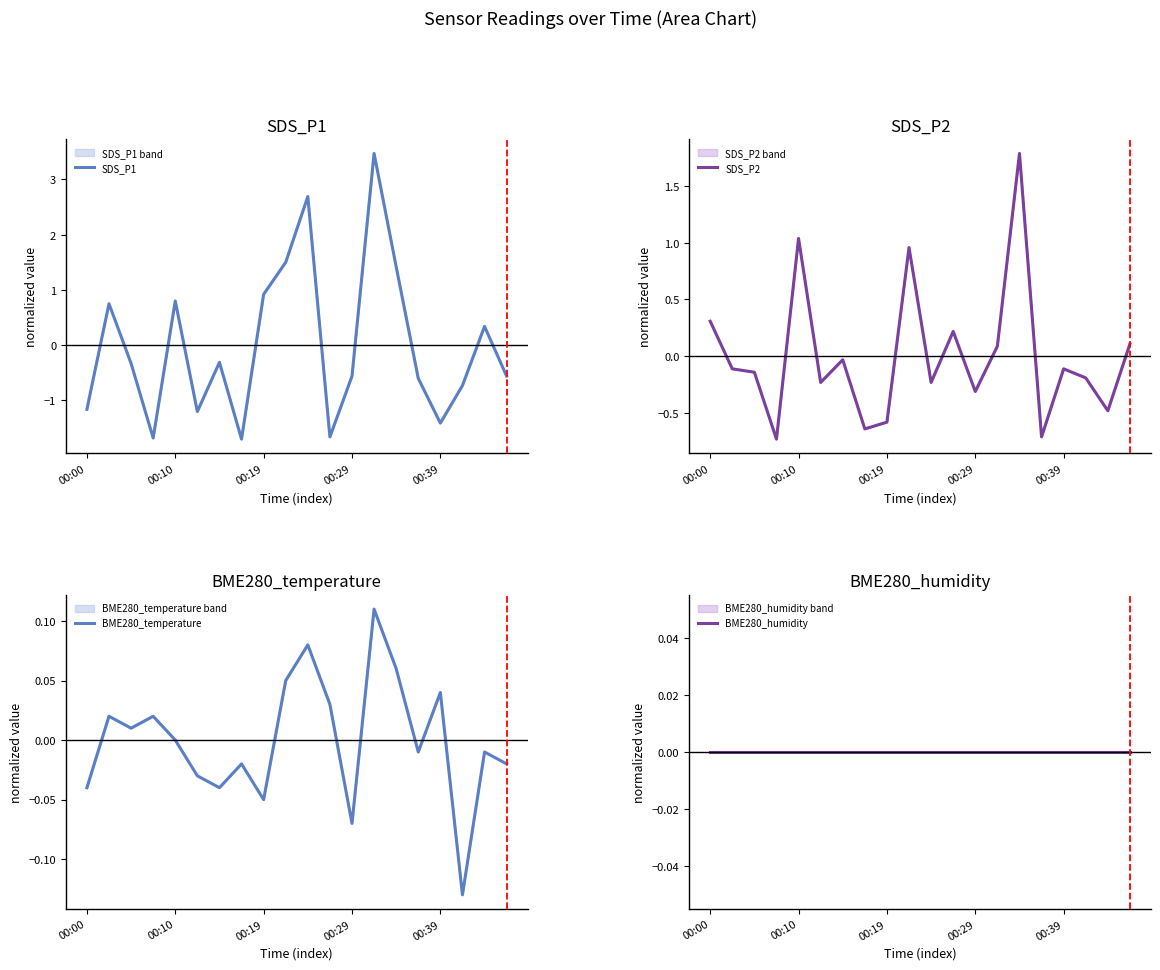

Is it true that SDS_P1 equals -1.4 at 00:39?

True